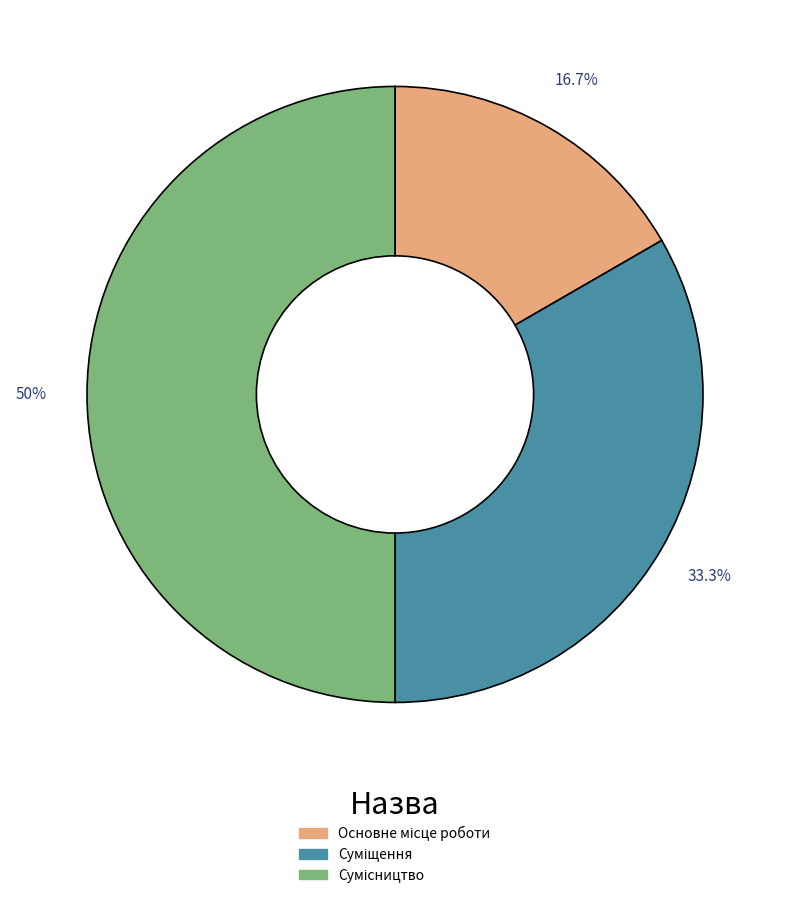

How many slices are in this pie chart?

3